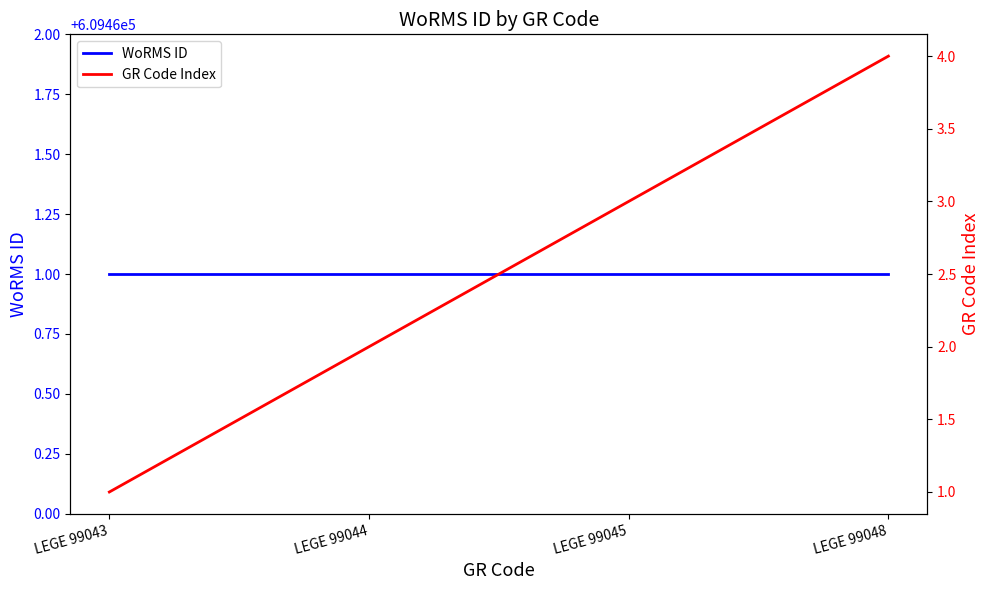

Is it true that WoRMS ID equals 609461 at LEGE 99043?

True